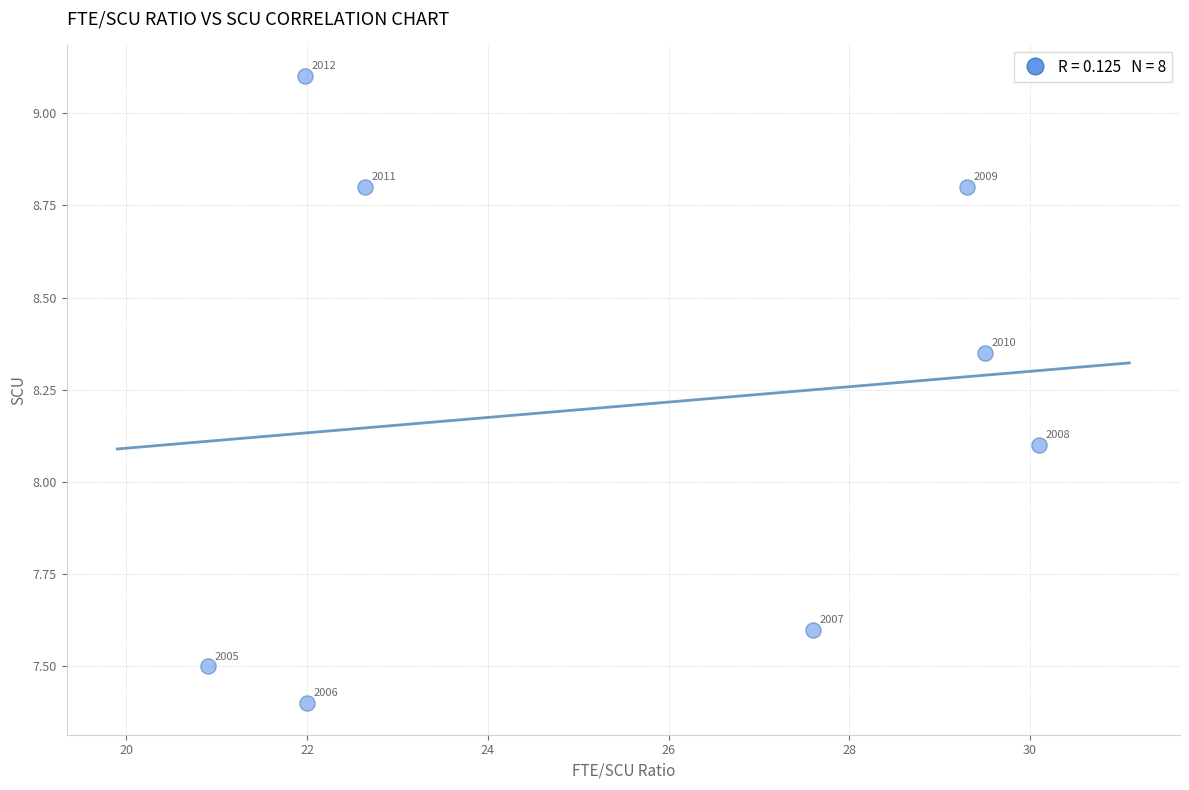

What Y value in the scatter plot is closest to 8?

8.1